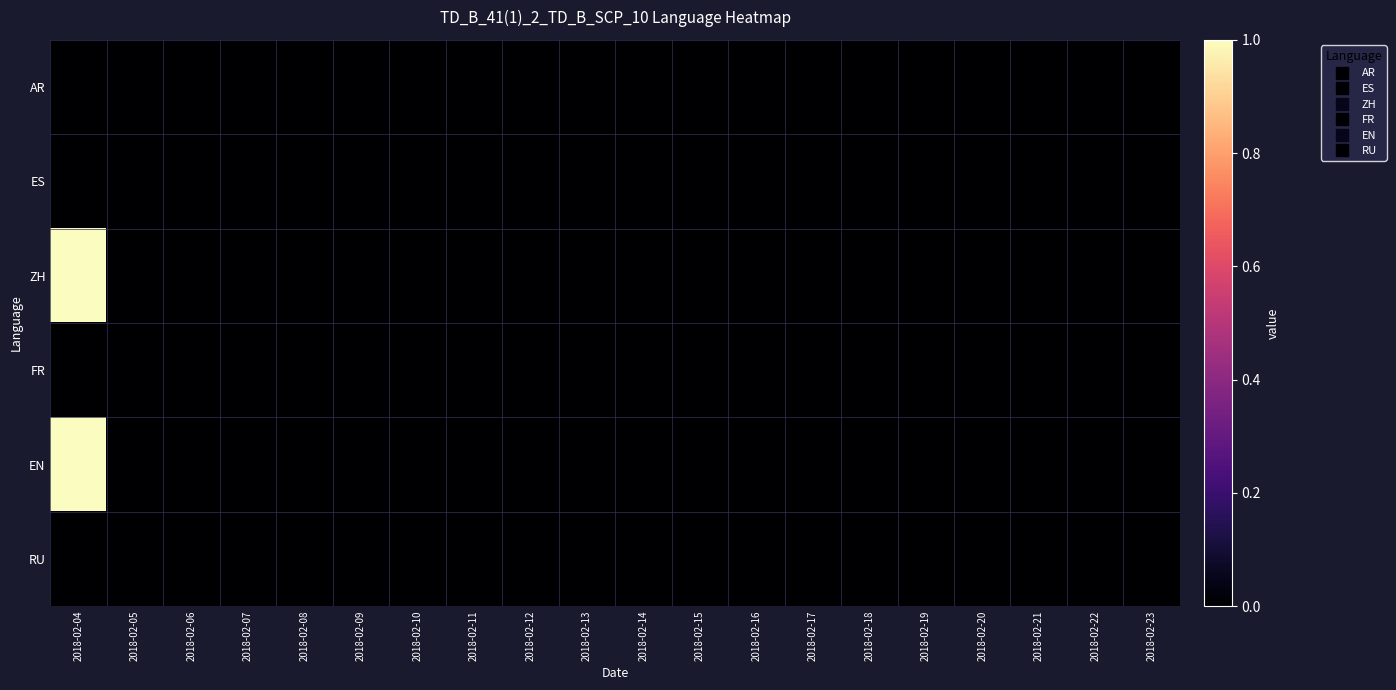

Rank the series at 2018-02-16 from highest to lowest value.

AR, ES, ZH, FR, EN, RU